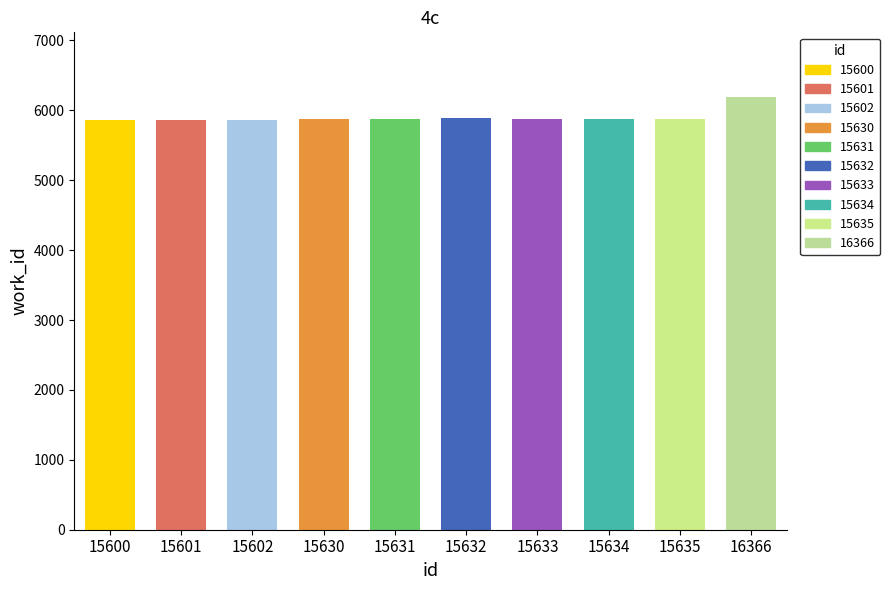

How many data points are above 5877?

4